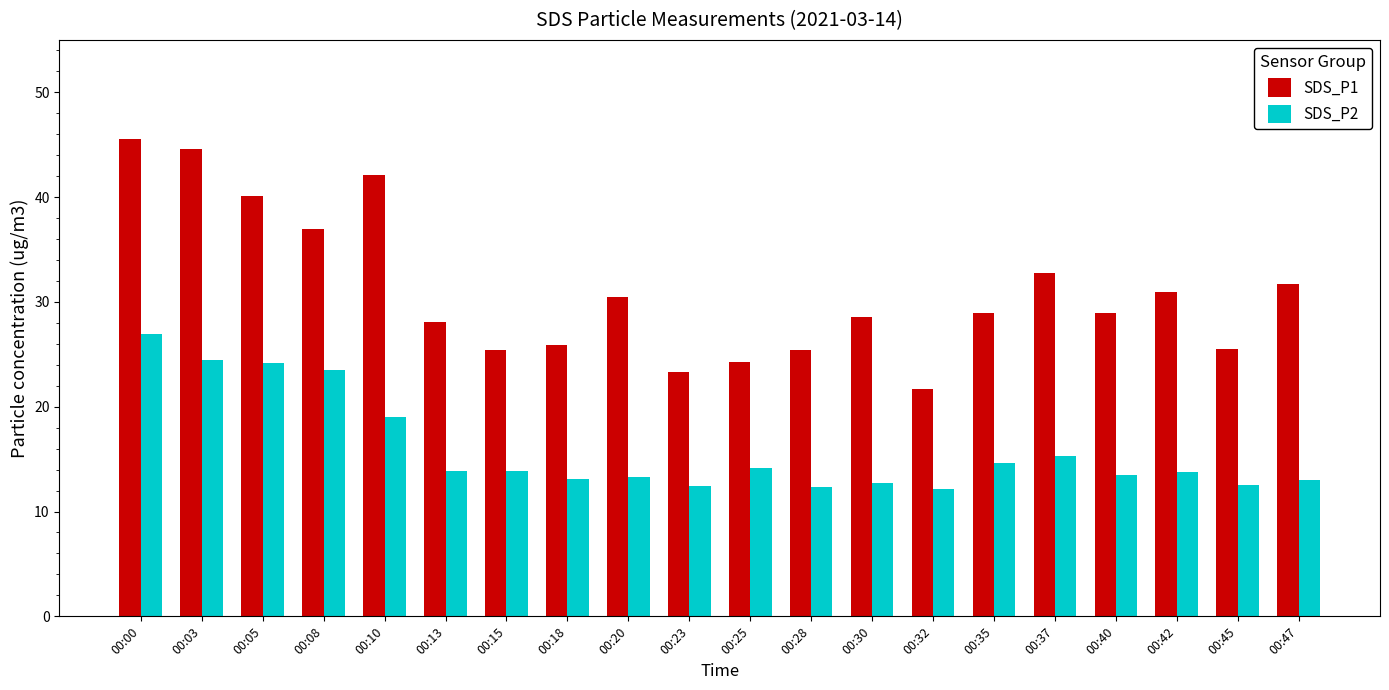

Is it true that SDS_P2 equals 12.8 at 00:10?

False